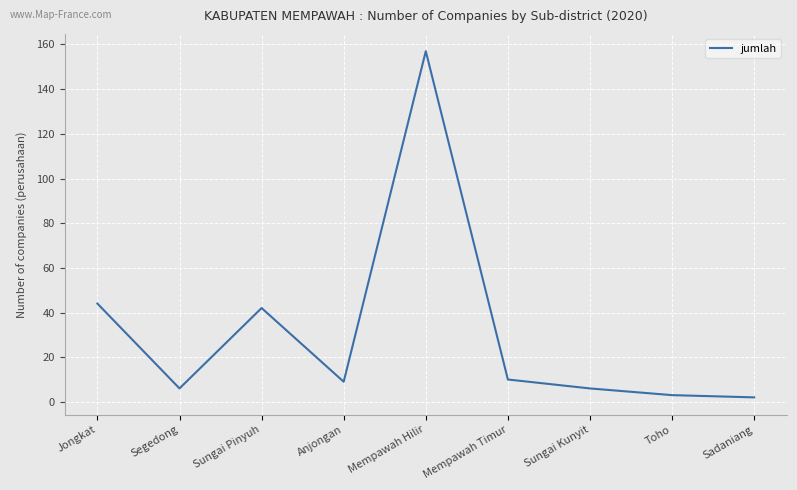

What is the change in value from Jongkat to Mempawah Timur?

-34